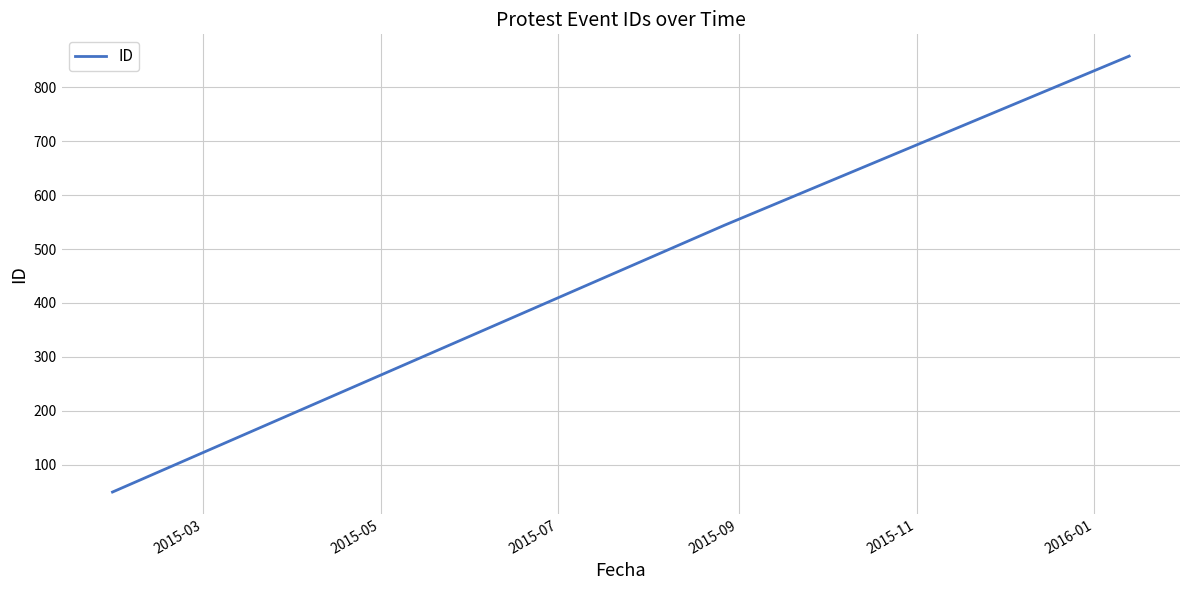

What is the difference between the second highest and minimum values?

495